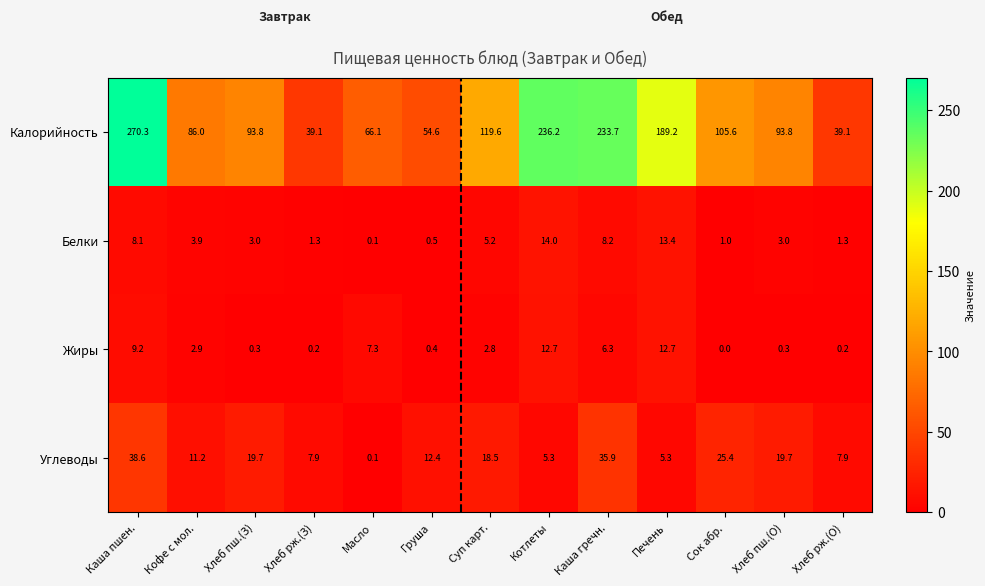

What is the maximum value shown in the chart?

270.3